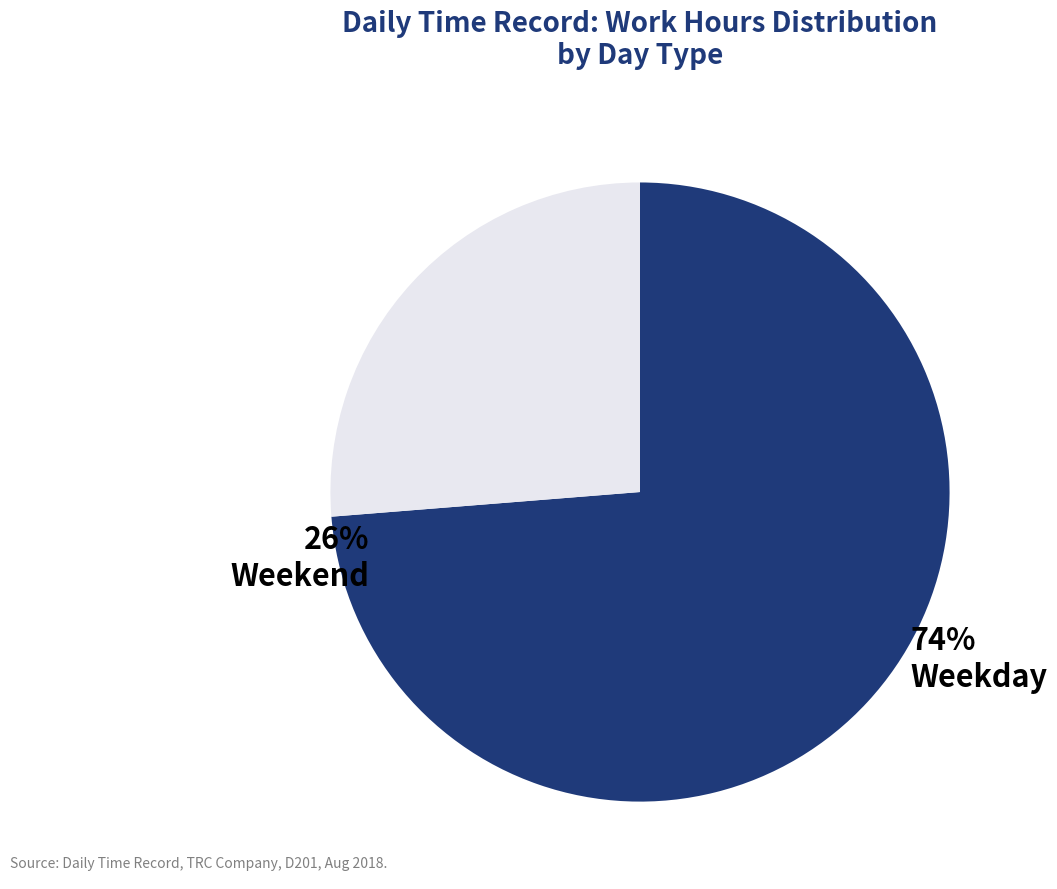

Do Weekend and Weekday together represent more than half of the pie?

Yes